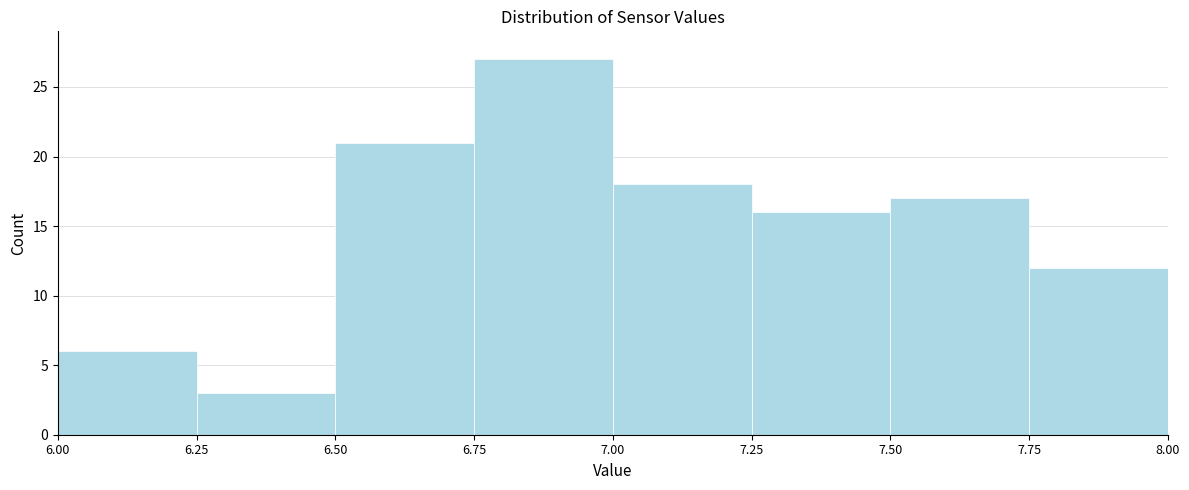

Over which range of the x-axis is the bar tallest?

6.75 to 7.00